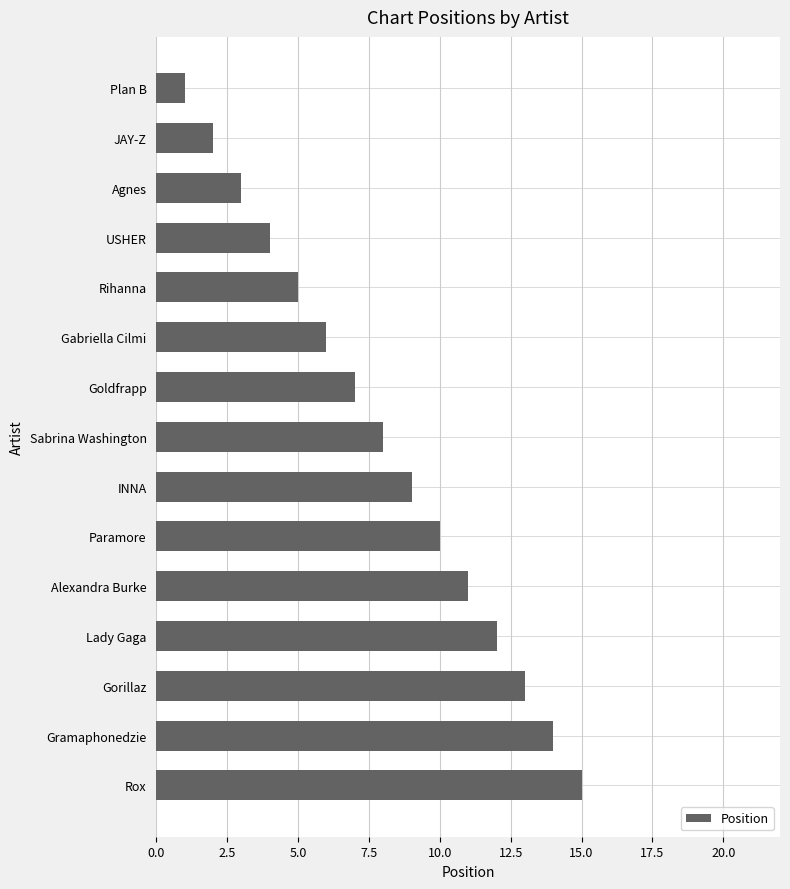

Are the bars grouped side by side (vs. stacked)?

No